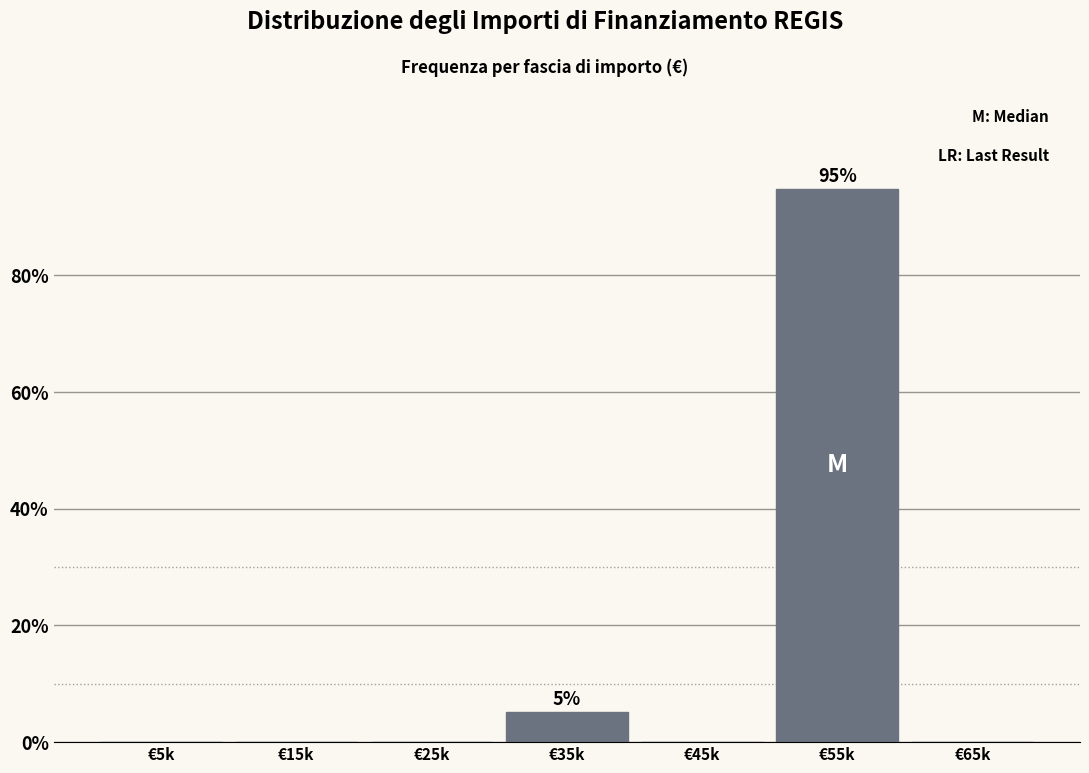

Reading right to left, transcribe all the data shown in this chart.

€65k=0.0	€55k=94.9	€45k=0.0	€35k=5.1	€25k=0.0	€15k=0.0	€5k=0.0